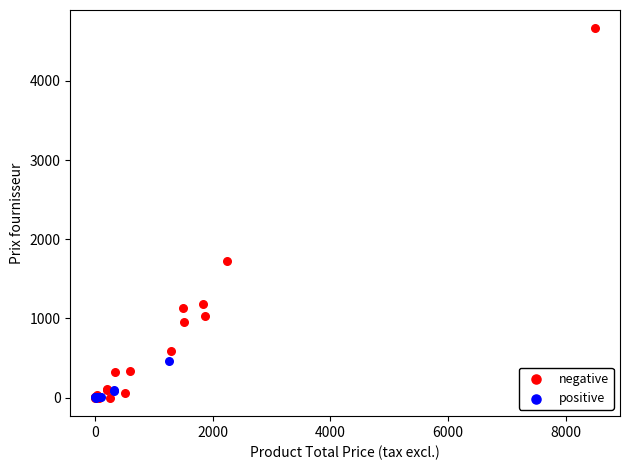

What are all the series names shown in the legend?

negative, positive